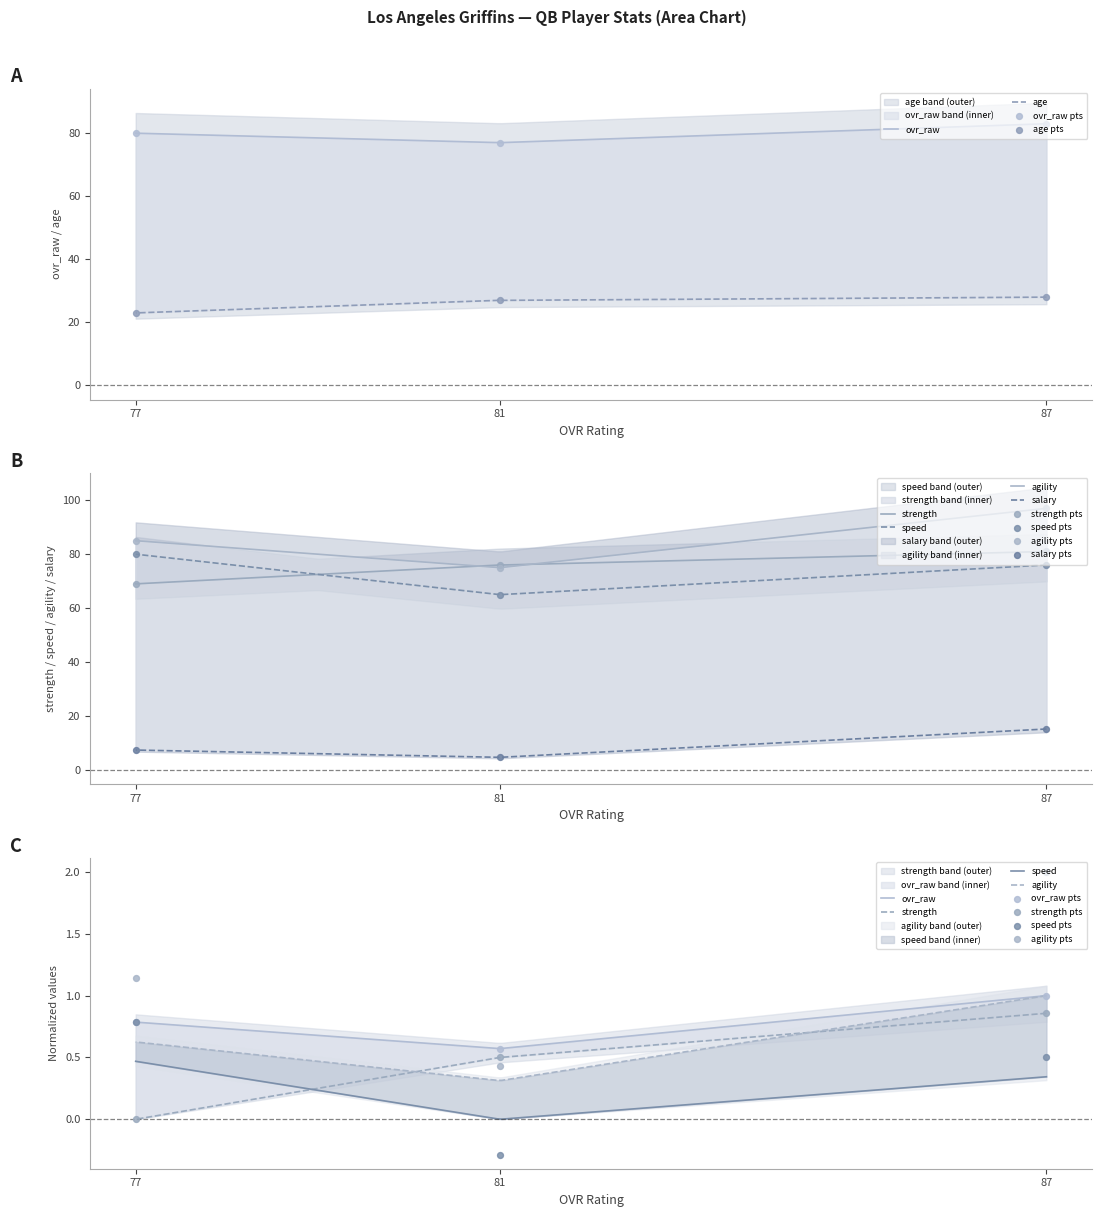

Which series reaches the maximum Y coordinate?

agility